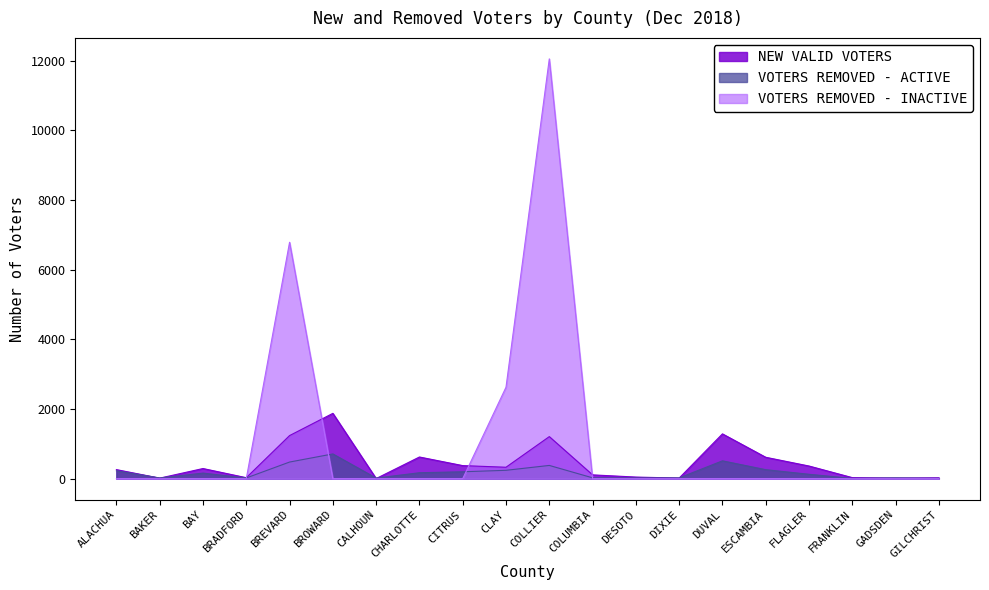

Reading right to left, transcribe all the data shown in this chart.

NEW VALID VOTERS: GILCHRIST=26	GADSDEN=18	FRANKLIN=31	FLAGLER=364	ESCAMBIA=615	DUVAL=1287	DIXIE=18	DESOTO=47	COLUMBIA=110	COLLIER=1208	CLAY=329	CITRUS=376	CHARLOTTE=623	CALHOUN=4	BROWARD=1876	BREVARD=1238	BRADFORD=29	BAY=292	BAKER=16	ALACHUA=261
VOTERS REMOVED - ACTIVE: GILCHRIST=9	GADSDEN=23	FRANKLIN=8	FLAGLER=127	ESCAMBIA=259	DUVAL=513	DIXIE=23	DESOTO=22	COLUMBIA=25	COLLIER=381	CLAY=241	CITRUS=199	CHARLOTTE=171	CALHOUN=18	BROWARD=711	BREVARD=478	BRADFORD=21	BAY=161	BAKER=21	ALACHUA=228
VOTERS REMOVED - INACTIVE: GILCHRIST=0	GADSDEN=0	FRANKLIN=0	FLAGLER=0	ESCAMBIA=0	DUVAL=0	DIXIE=0	DESOTO=0	COLUMBIA=0	COLLIER=12051	CLAY=2626	CITRUS=0	CHARLOTTE=0	CALHOUN=0	BROWARD=0	BREVARD=6787	BRADFORD=0	BAY=0	BAKER=0	ALACHUA=0